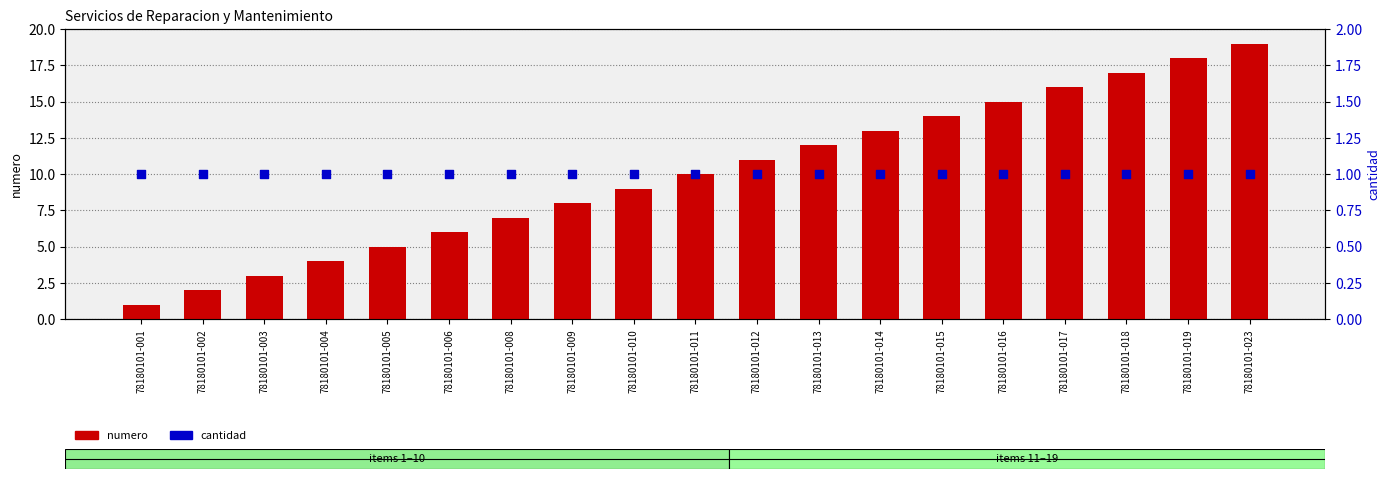

Which series has the largest Y range (max minus min)?

numero